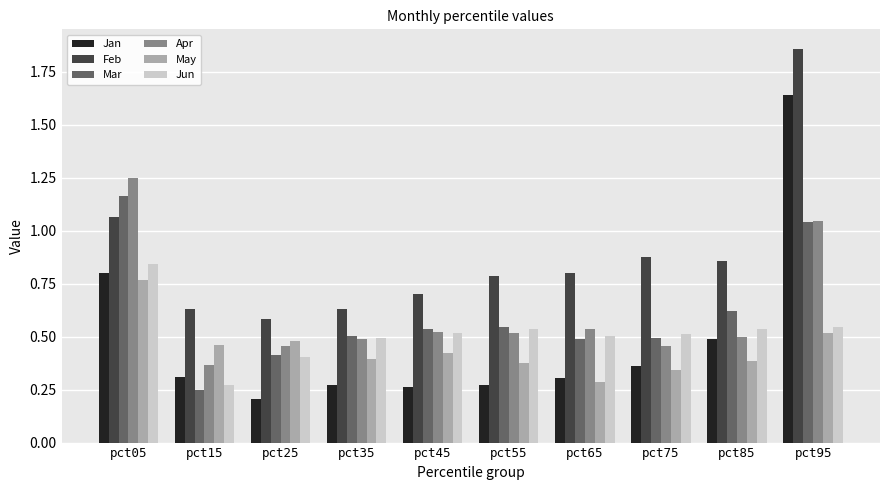

Is the value of Mar at pct25 greater than the value of Jun at pct45?

No